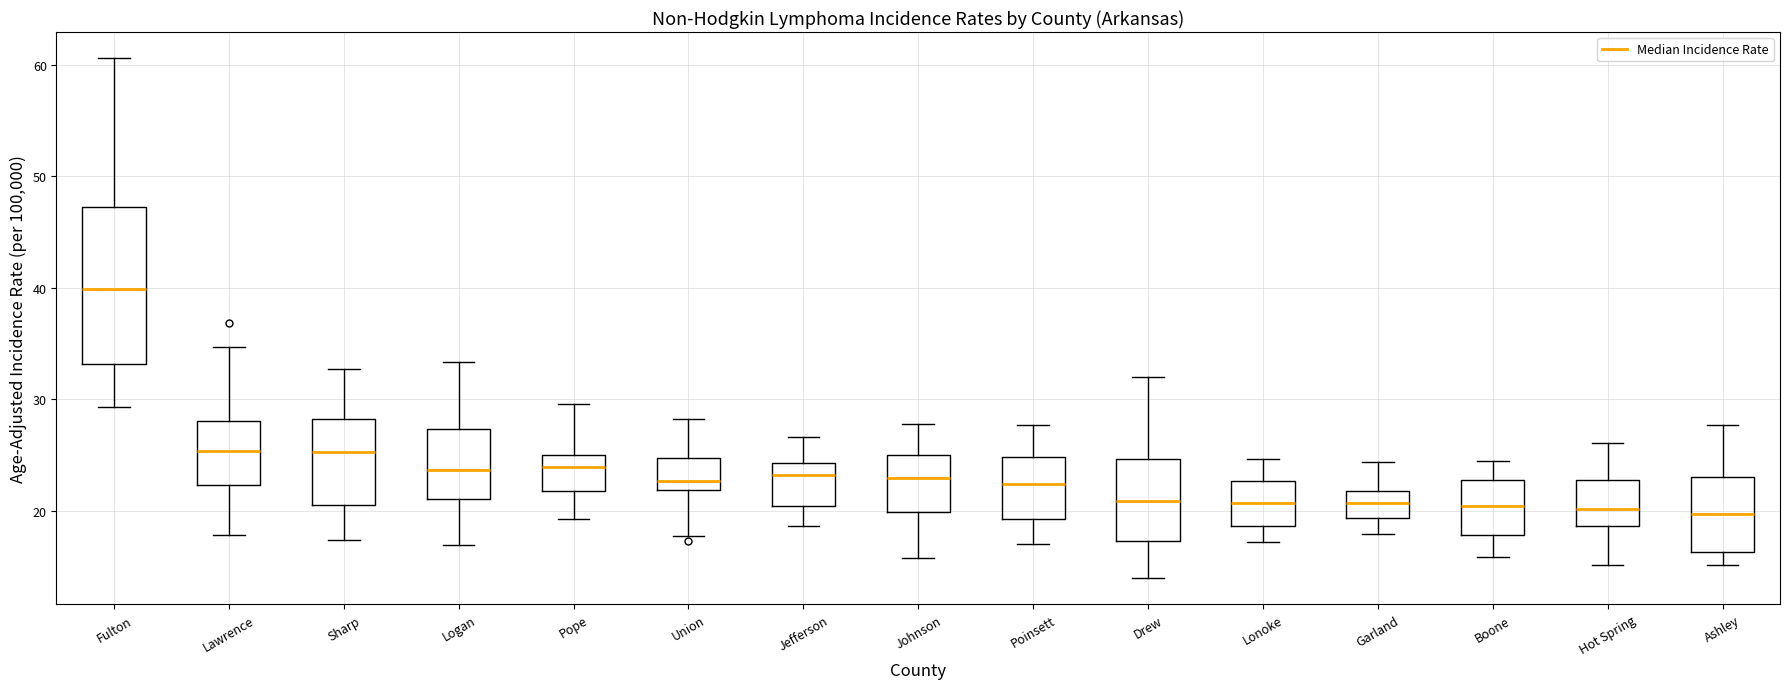

Which box is the tallest, from its lower edge to its upper edge?

Fulton